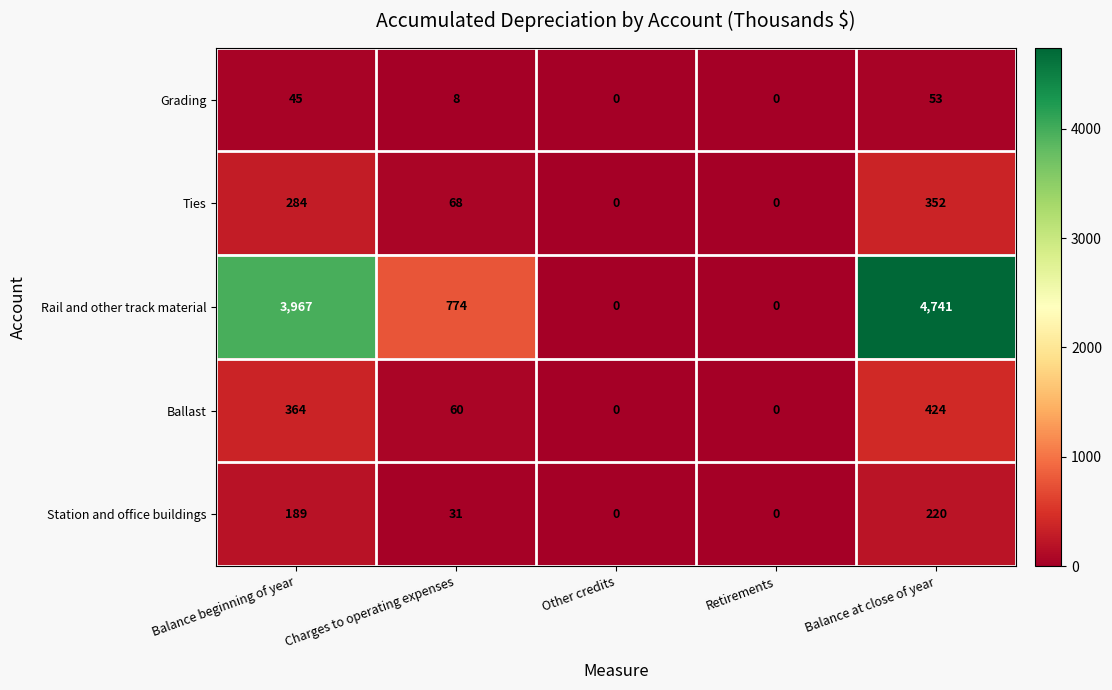

What is the maximum value for Station and office buildings?

220